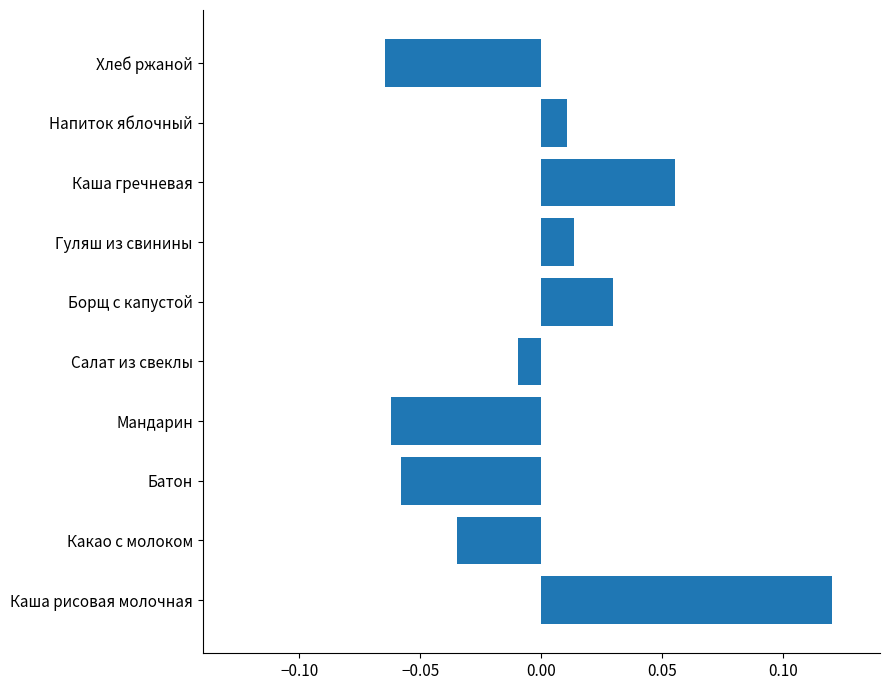

True or false: the data shows 0.0 at Каша рисовая молочная.

False